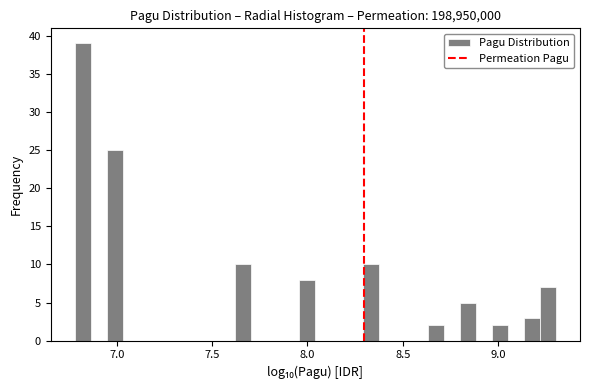

Around what value on the x-axis is the tallest bar? Give the approximate position of its centre, as read against the axis.

6.80